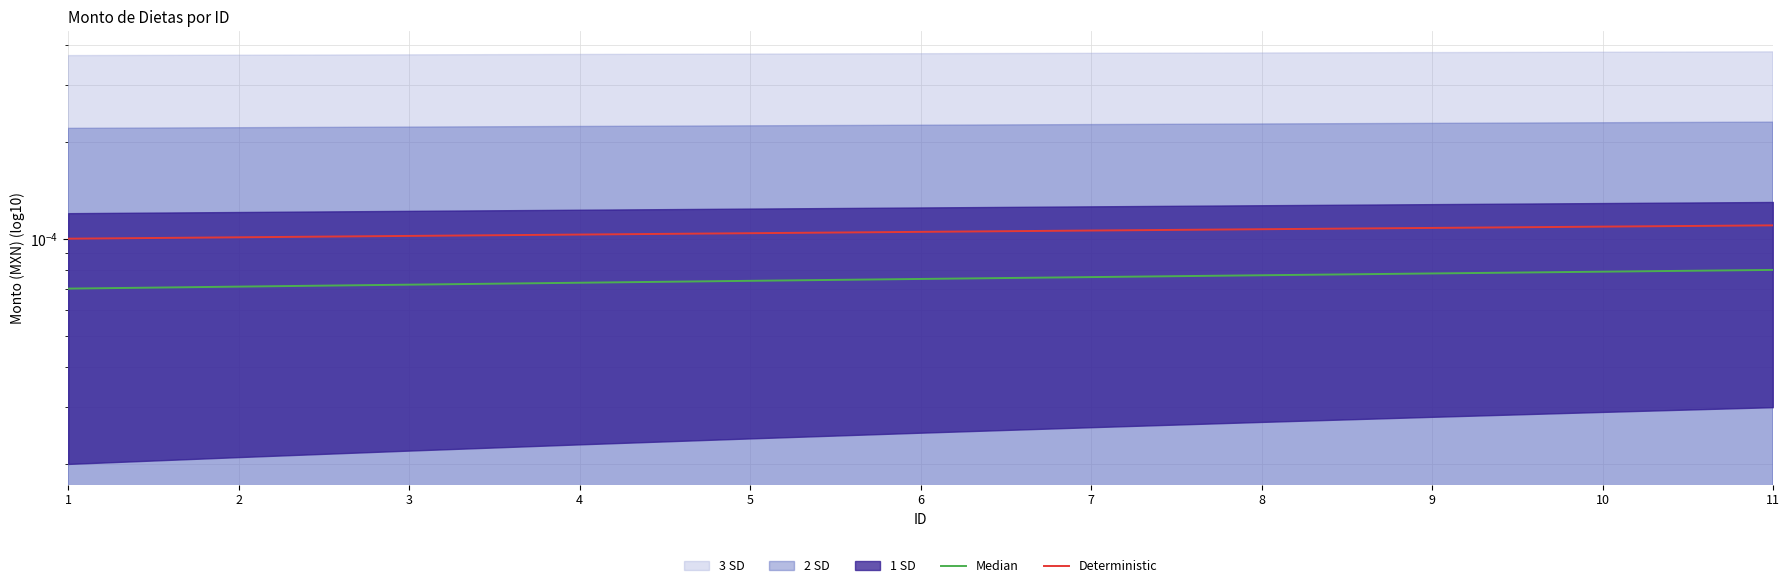

True or false: Deterministic has more than 1 interior local peaks.

False